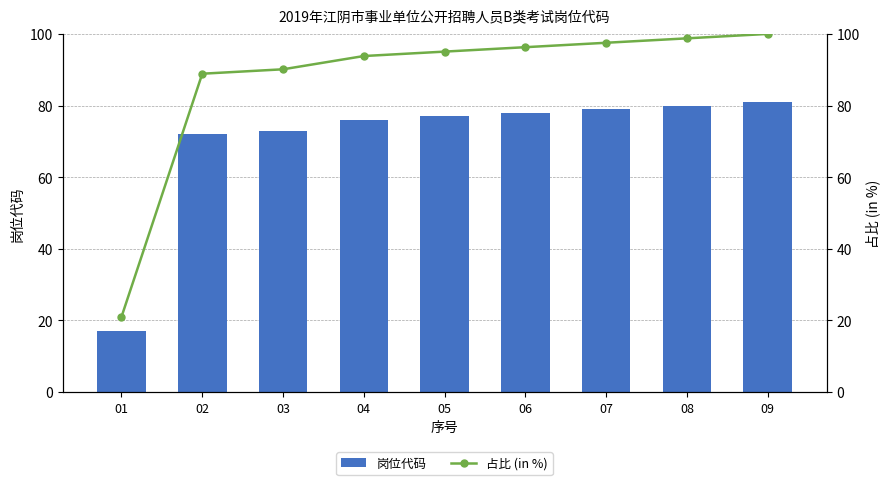

At which category is the sum across all series the highest?

09